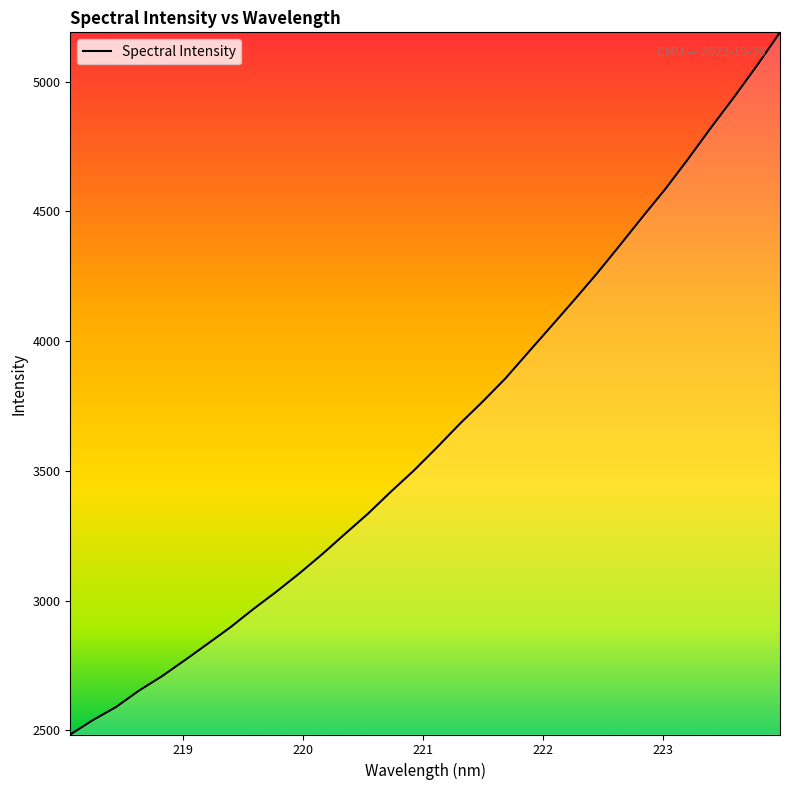

What is the difference between the maximum and minimum values?

2707.2